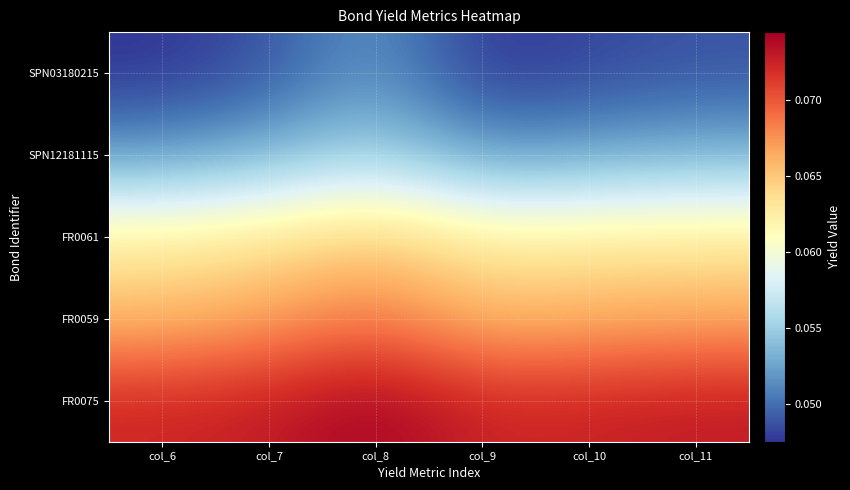

Which label corresponds to the largest value in the chart?

col_8